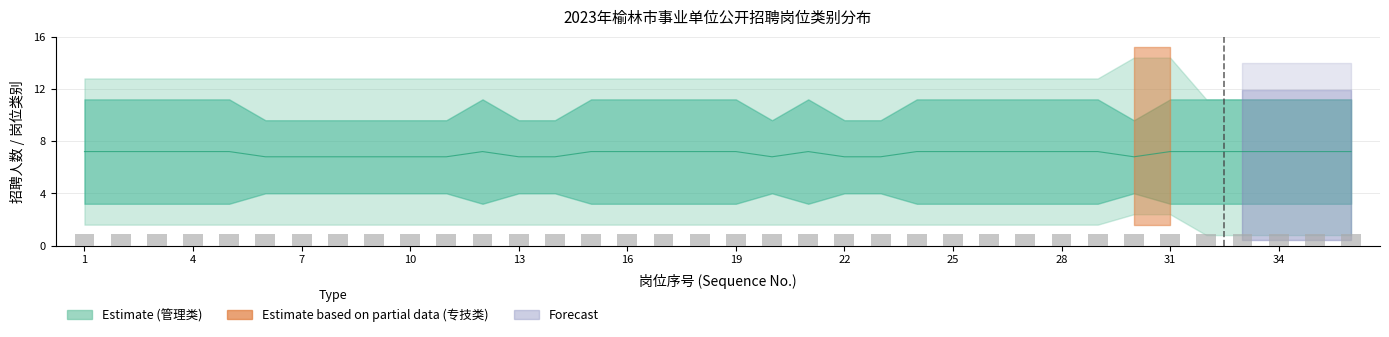

What is the sum of all values?

254.4